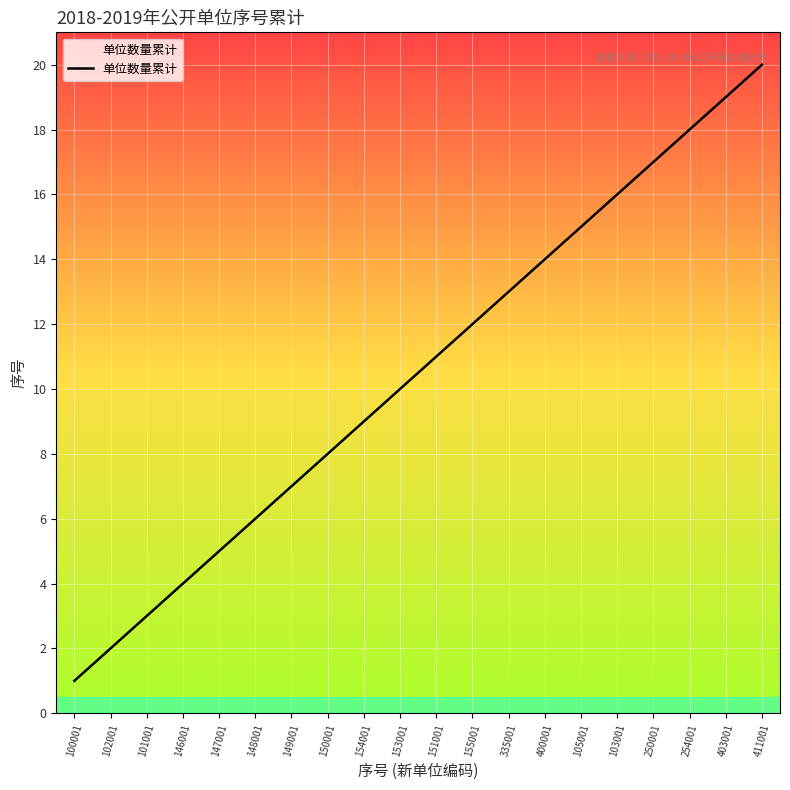

What position from the right is 254001?

3